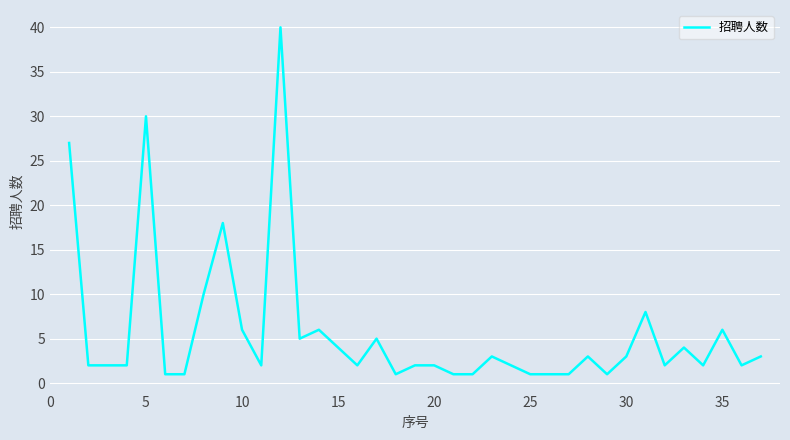

What is the difference between the maximum and minimum values?

39